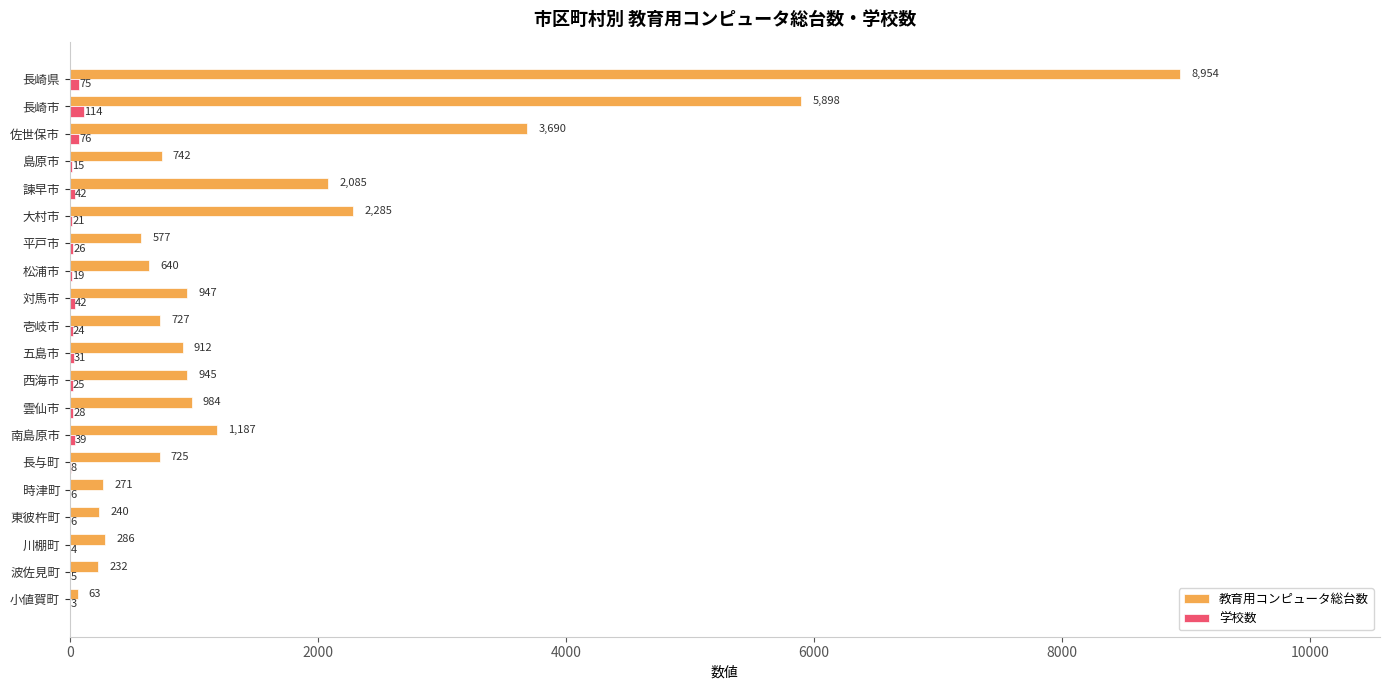

Is the value of 学校数 at 対馬市 greater than the value of 教育用コンピュータ総台数 at 雲仙市?

No